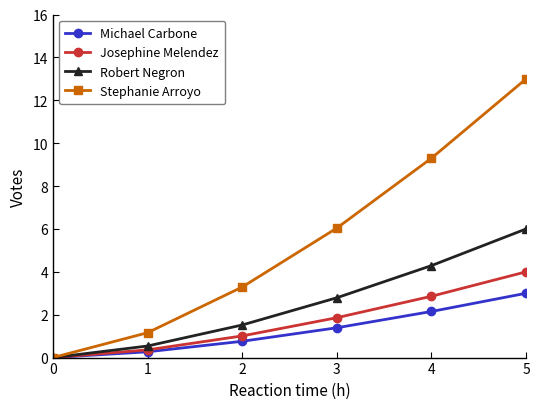

Rank the series by their maximum value, from lowest to highest.

Michael Carbone, Josephine Melendez, Robert Negron, Stephanie Arroyo